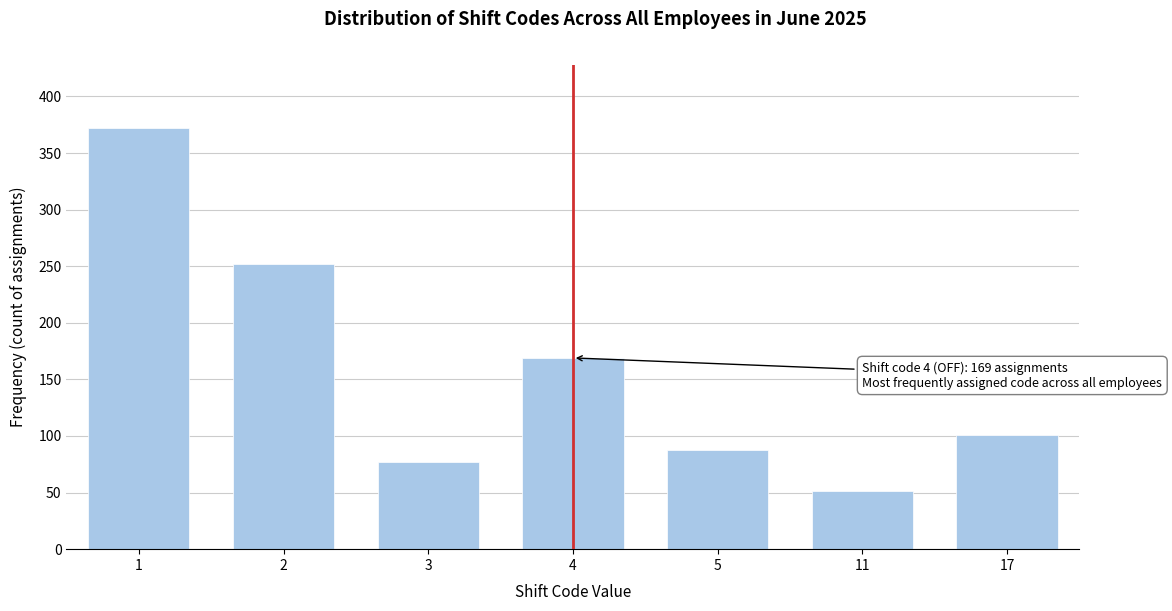

Reading left to right, list all the values displayed in this chart.

372	252	77	169	88	51	101